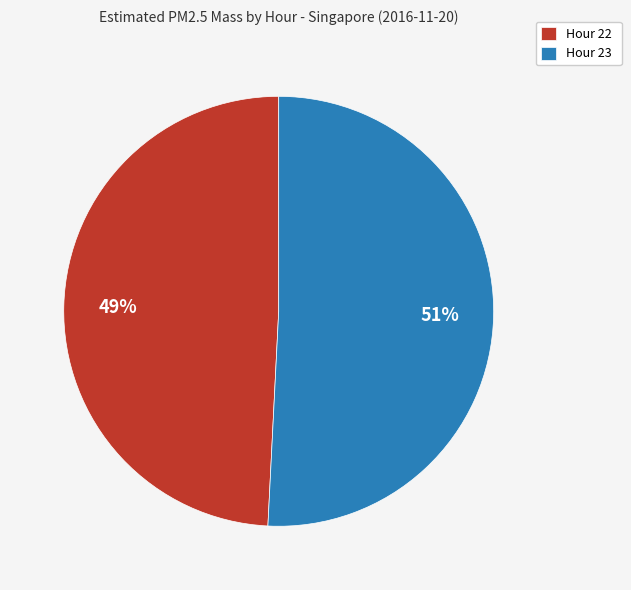

Is it true that Hour 22 is 49% of the pie?

True